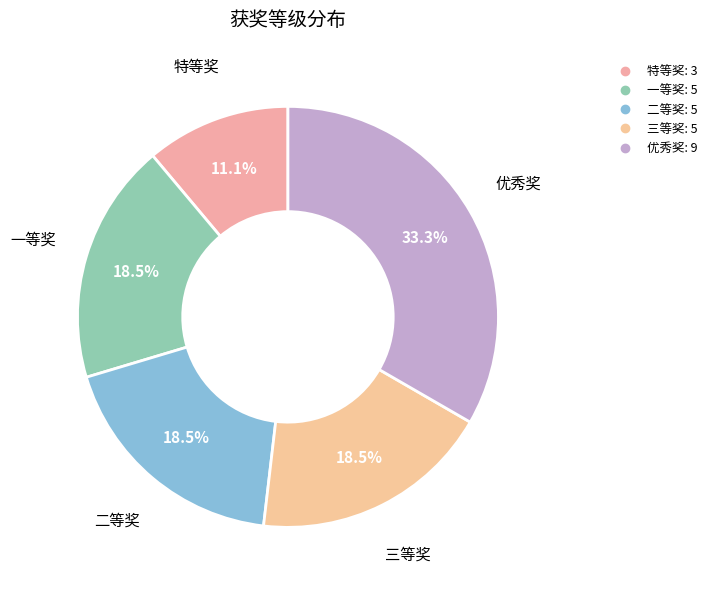

Is there a majority slice in this chart?

No